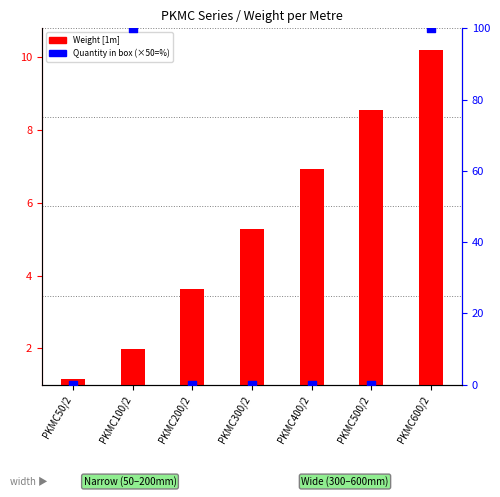

What is the total value across all series at PKMC100/2?

102.0